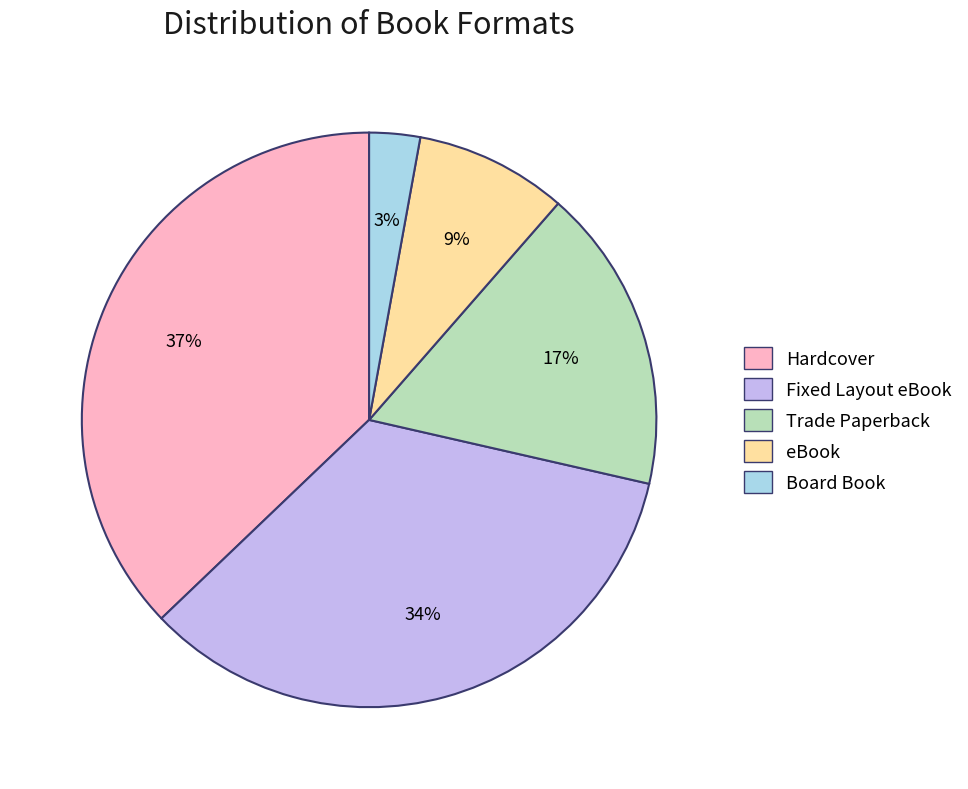

Count the number of slices in the pie.

5